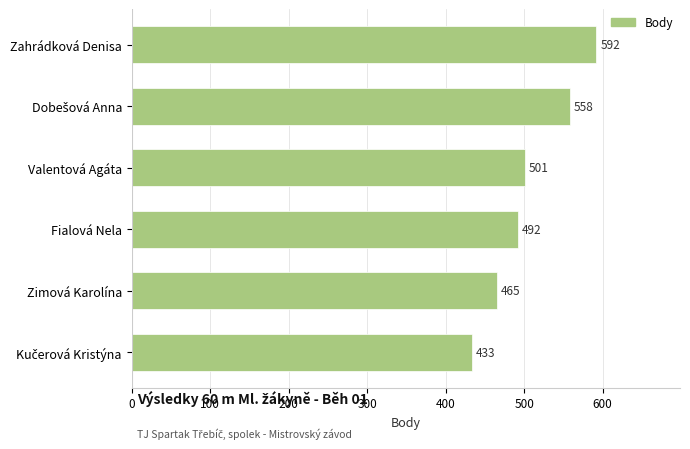

What is the difference between the second highest and minimum values?

125